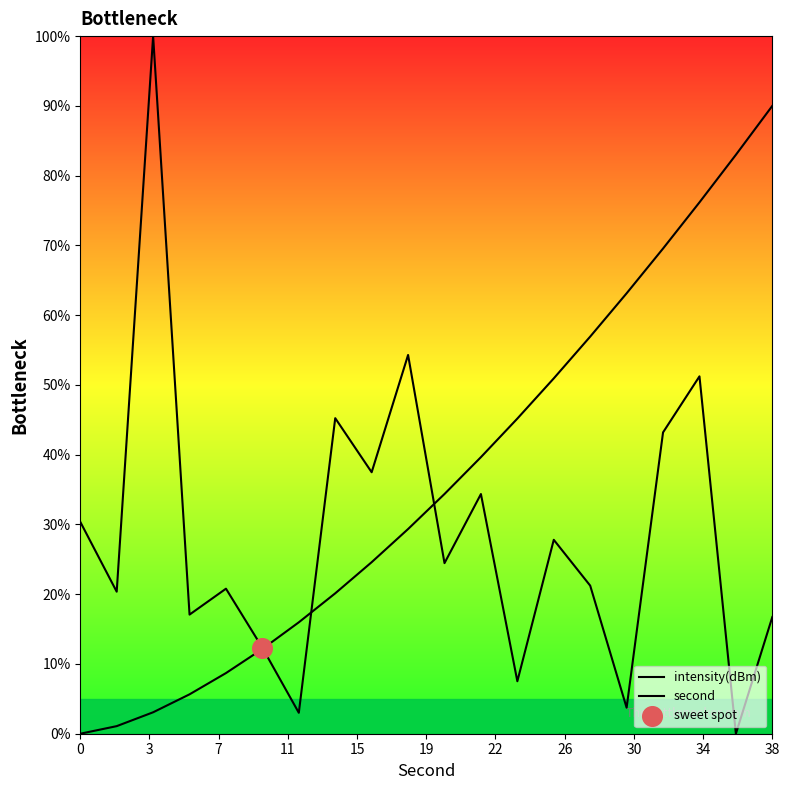

What are all the series names shown in the legend?

intensity(dBm), second